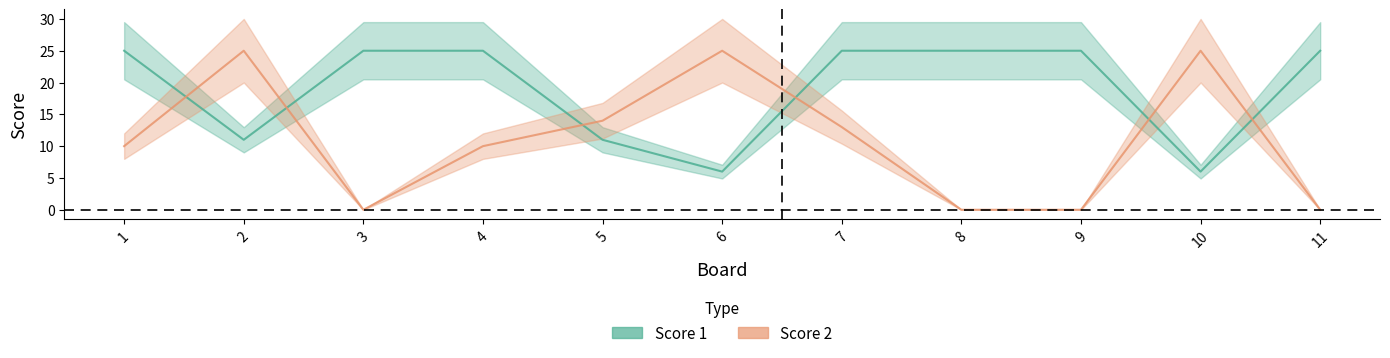

Reading right to left, what are all the values shown in this chart?

Score 1: 25	6	25	25	25	6	11	25	25	11	25
Score 2: 0	25	0	0	13	25	14	10	0	25	10